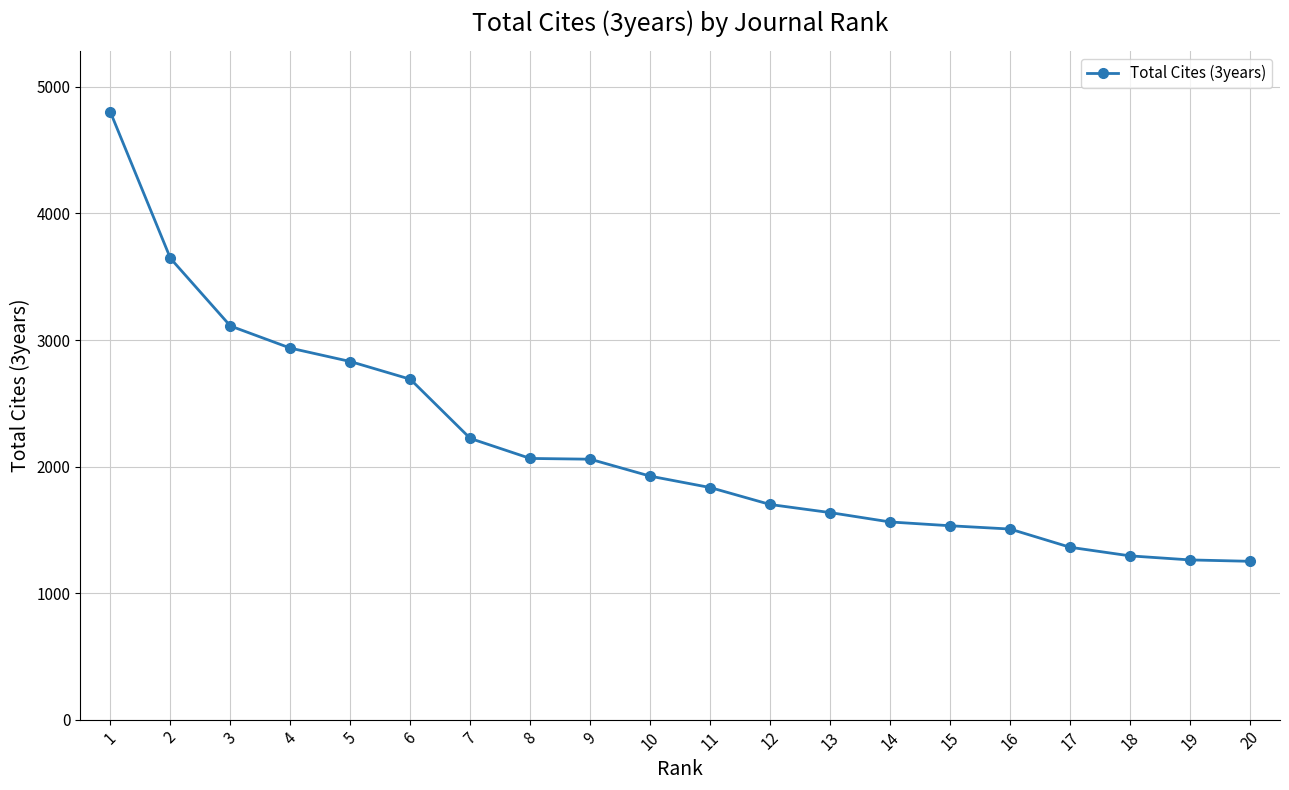

At which category does the chart reach its peak across all series?

1